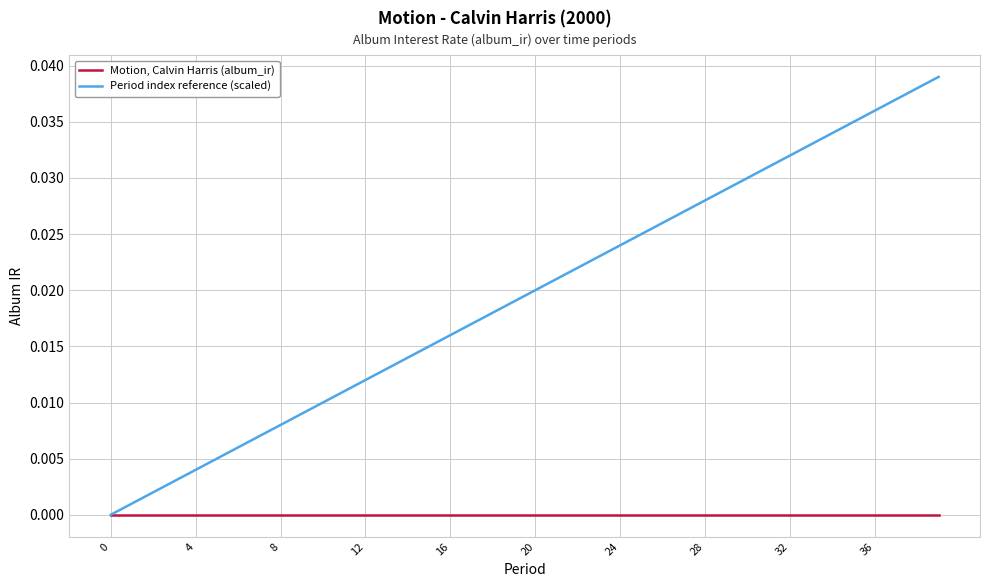

List the series in order of their peak value, lowest first.

Motion, Calvin Harris (album_ir), Period index reference (scaled)